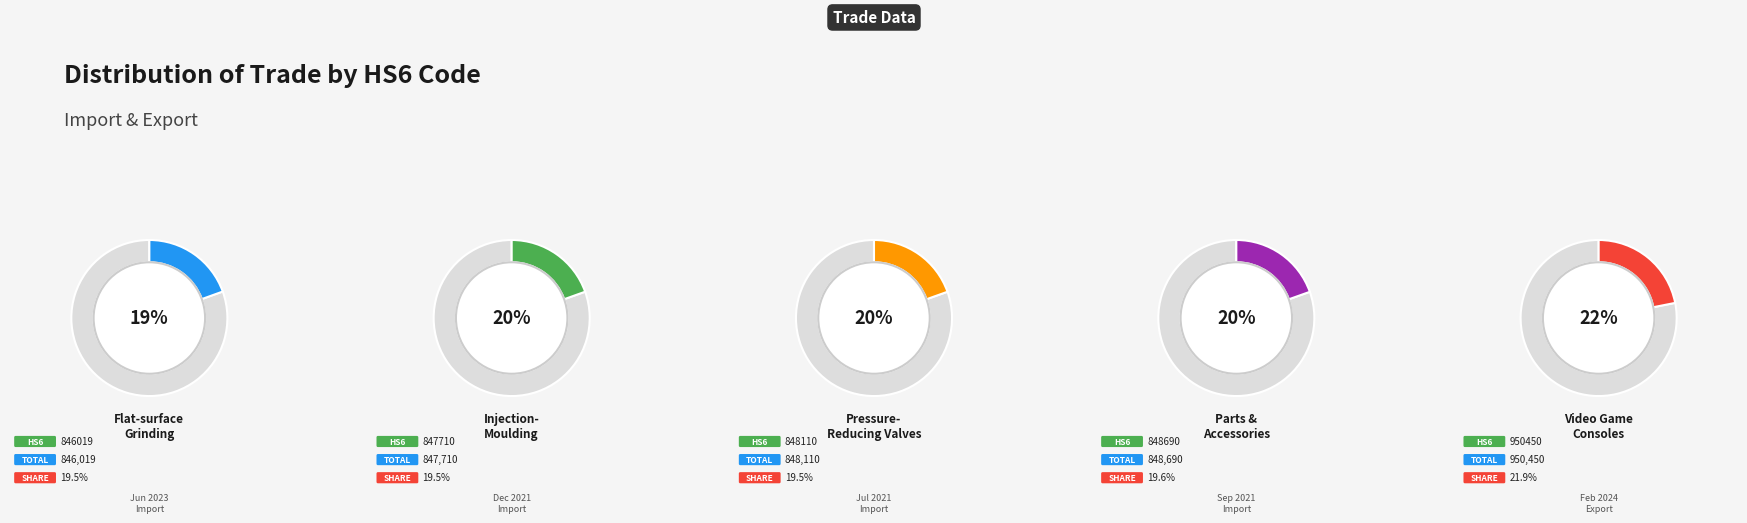

How many segments does this pie chart have?

5